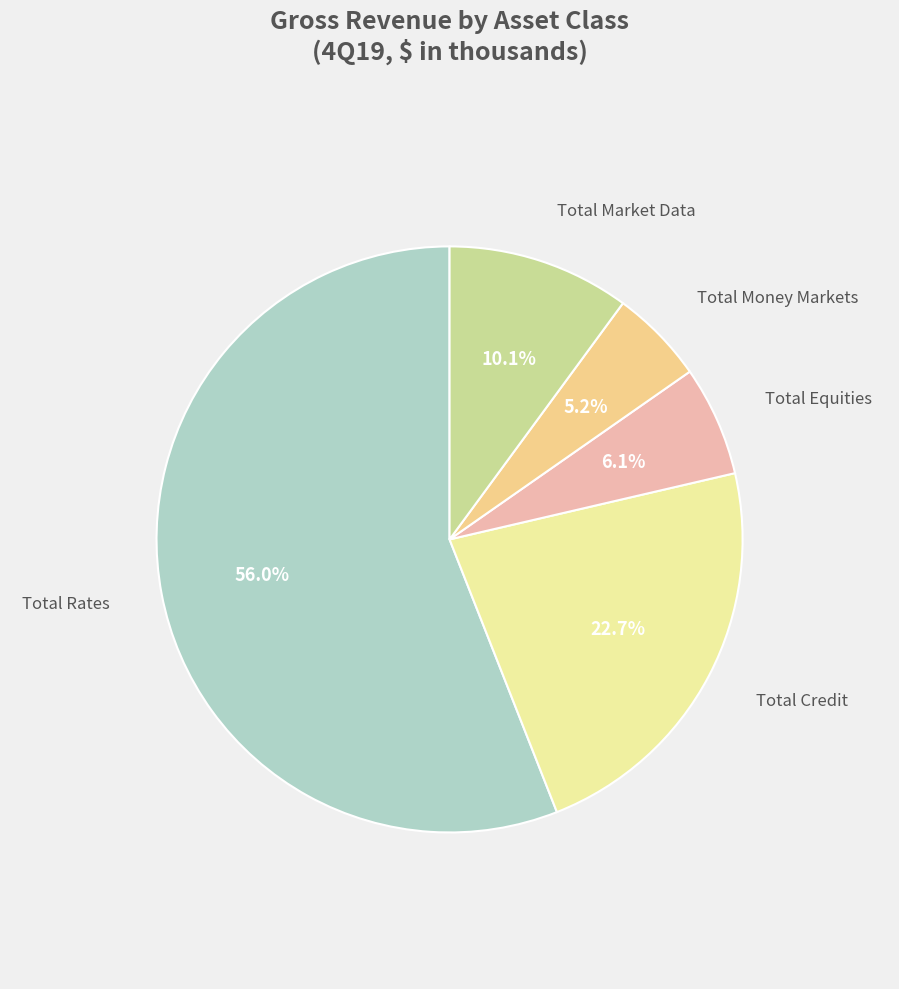

Count the number of slices in the pie.

5